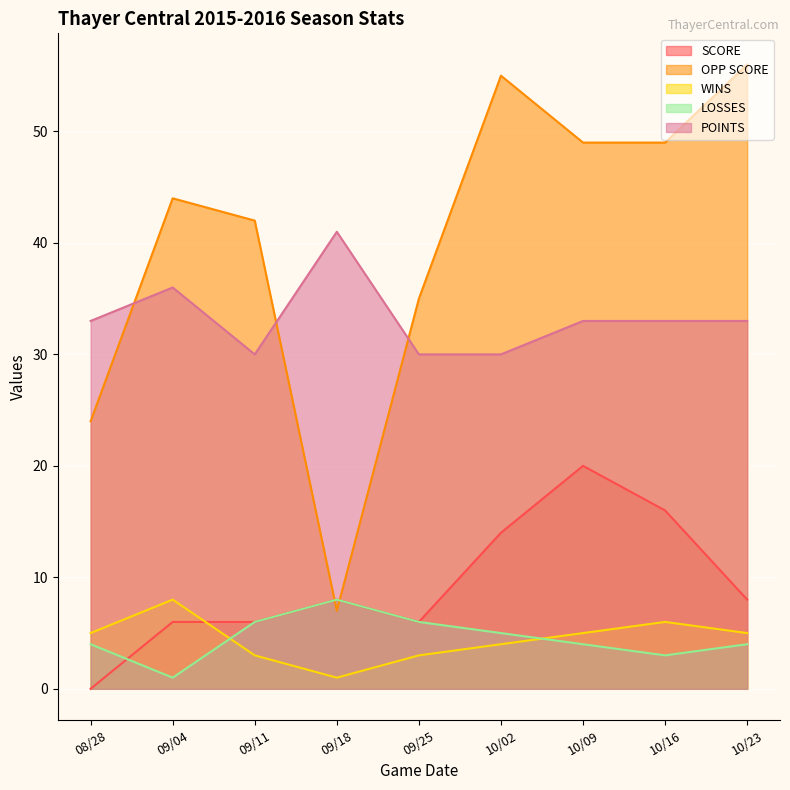

True or false: POINTS has a value of 48 at 09/25.

False